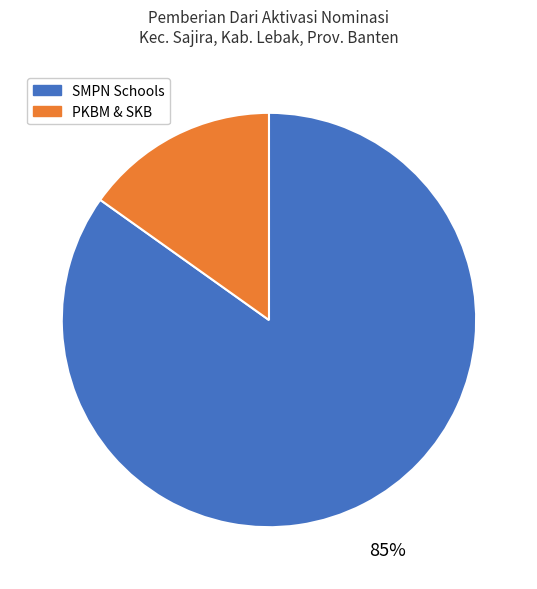

How many slices are in this pie chart?

2